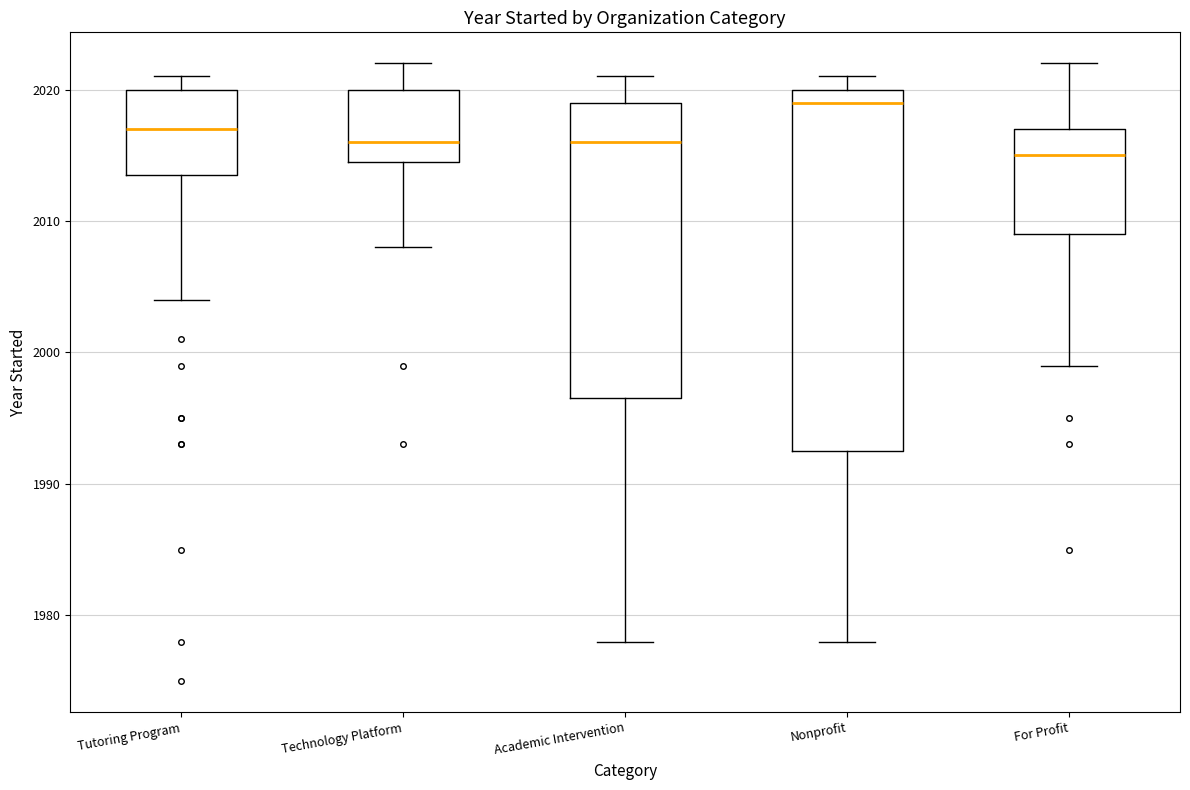

Which box is the tallest, from its lower edge to its upper edge?

Nonprofit